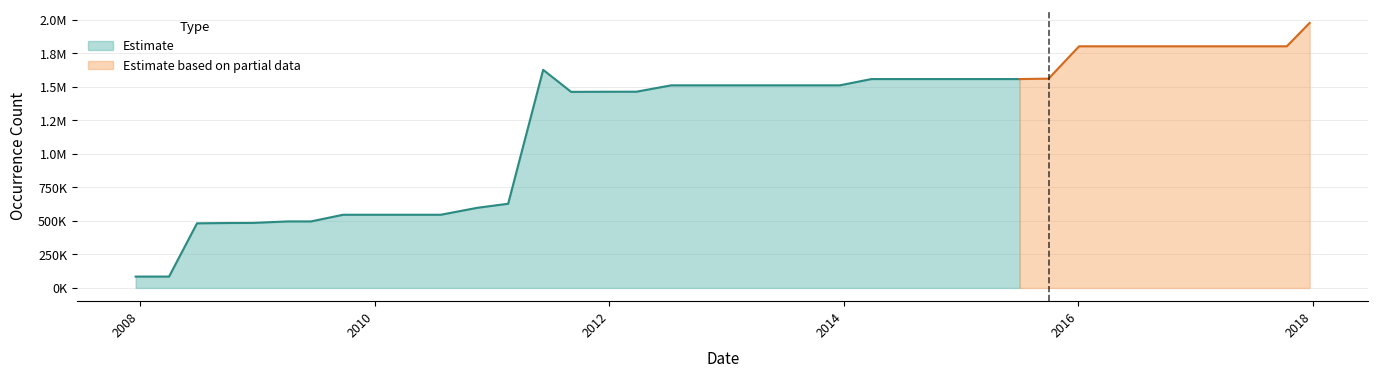

Which has a higher value, 2010-07-26 or 2008-06-27?

2010-07-26